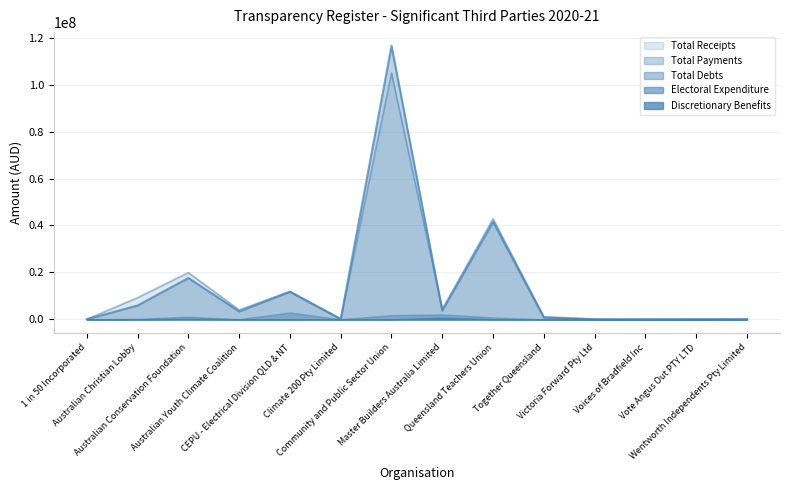

Which has a higher value, Queensland Teachers Union or CEPU - Electrical Division QLD & NT?

Queensland Teachers Union